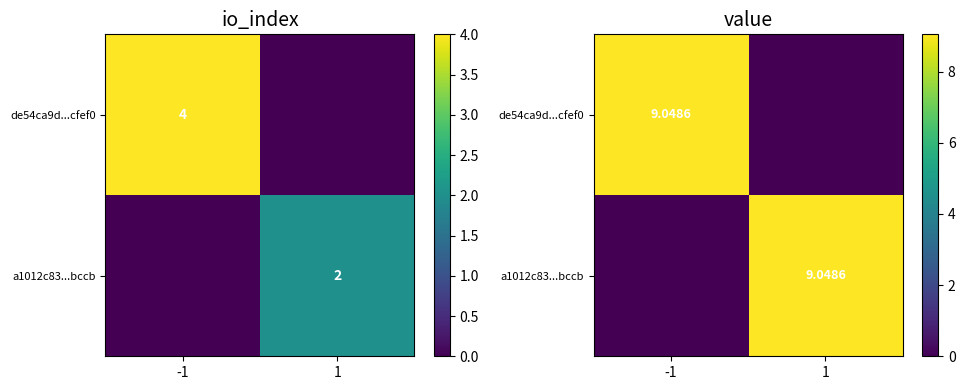

What is the total value across all series at 1?

9.0